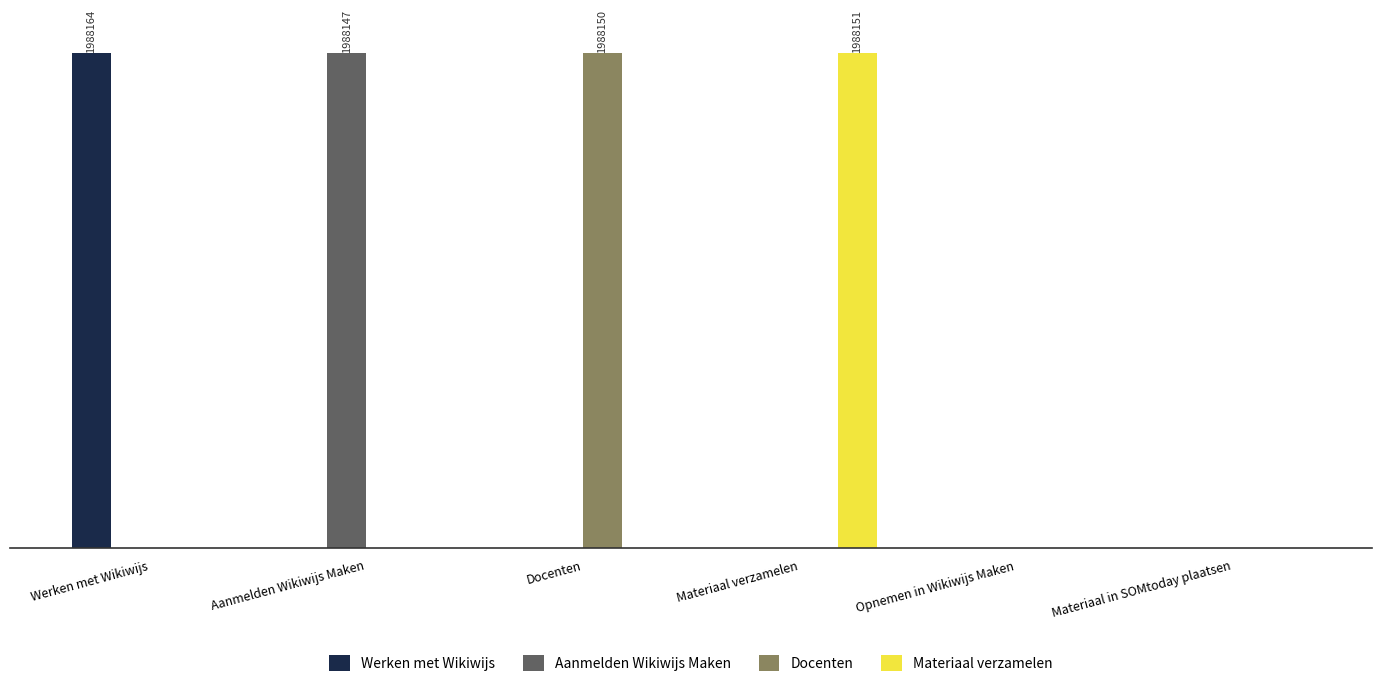

Reading left to right, what are all the values shown in this chart?

Werken met Wikiwijs: Werken met Wikiwijs=1988164	Aanmelden Wikiwijs Maken=0	Docenten=0	Materiaal verzamelen=0	Opnemen in Wikiwijs Maken=0	Materiaal in SOMtoday plaatsen=0
Aanmelden Wikiwijs Maken: Werken met Wikiwijs=0	Aanmelden Wikiwijs Maken=1988147	Docenten=0	Materiaal verzamelen=0	Opnemen in Wikiwijs Maken=0	Materiaal in SOMtoday plaatsen=0
Docenten: Werken met Wikiwijs=0	Aanmelden Wikiwijs Maken=0	Docenten=1988150	Materiaal verzamelen=0	Opnemen in Wikiwijs Maken=0	Materiaal in SOMtoday plaatsen=0
Materiaal verzamelen: Werken met Wikiwijs=0	Aanmelden Wikiwijs Maken=0	Docenten=0	Materiaal verzamelen=1988151	Opnemen in Wikiwijs Maken=0	Materiaal in SOMtoday plaatsen=0